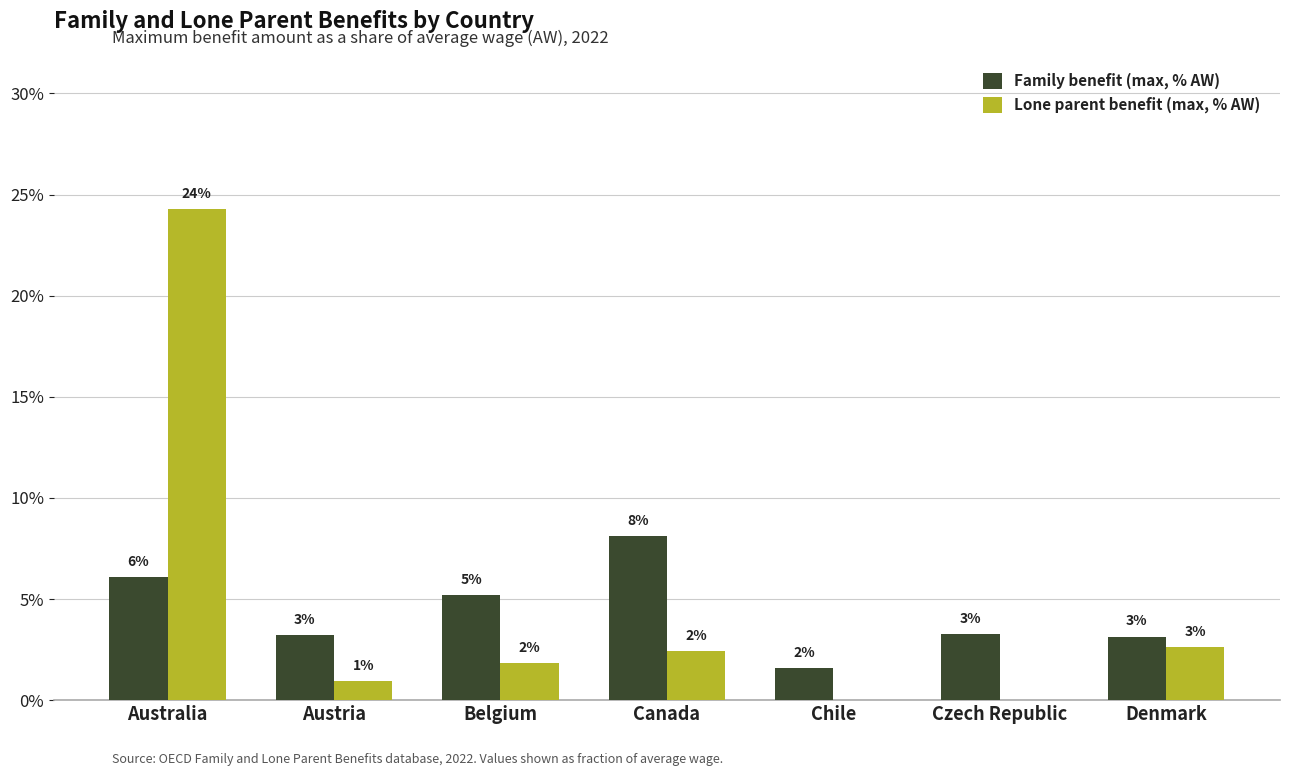

What position from the right is Austria?

6